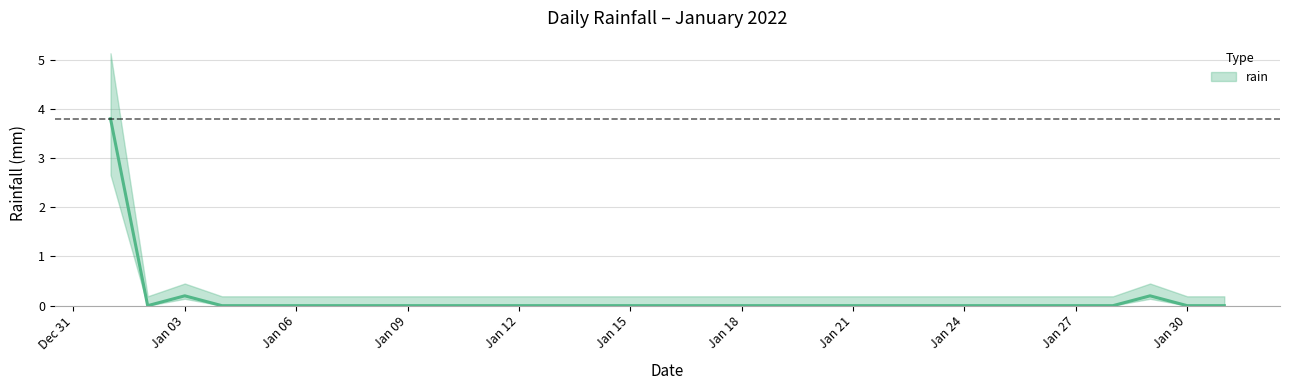

Is it true that the value at 2022-01-10 is 0.0?

True